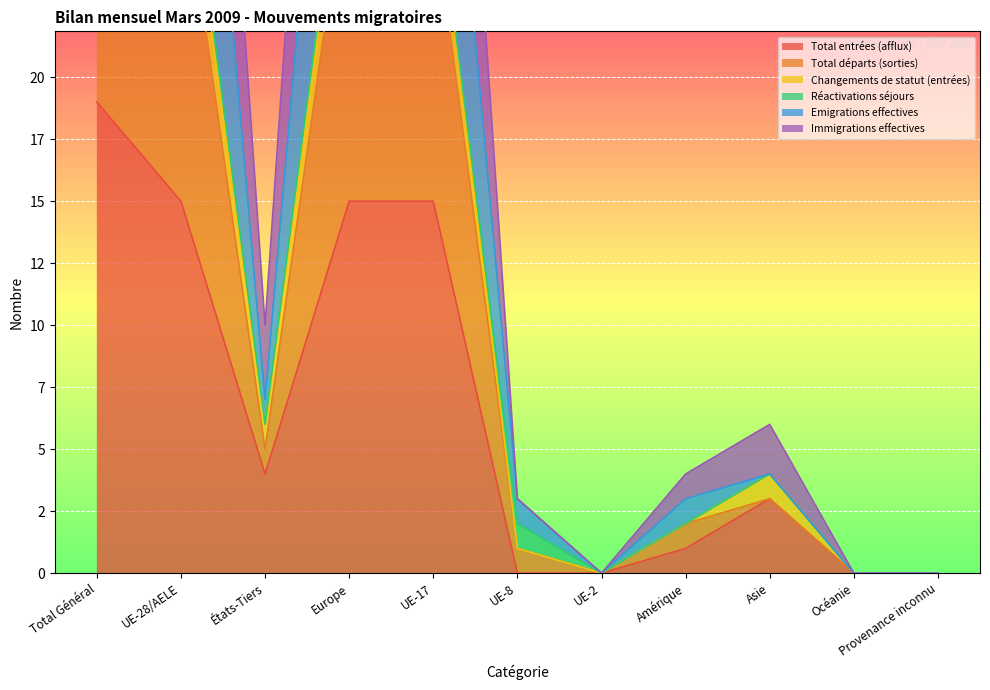

What is the sum of all Total départs (sorties) values?

202